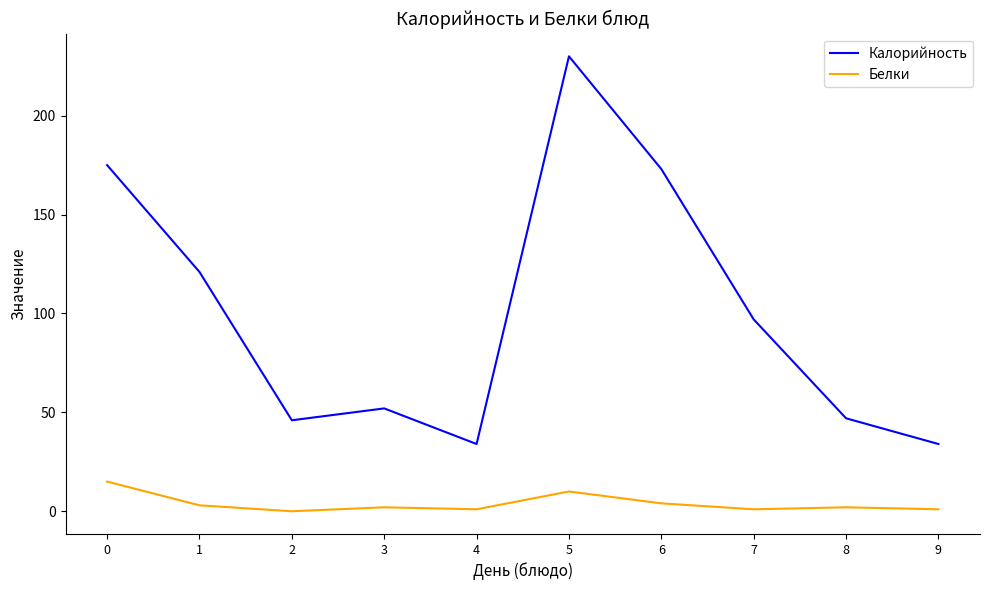

Is this an area chart (filled region under the line)?

No